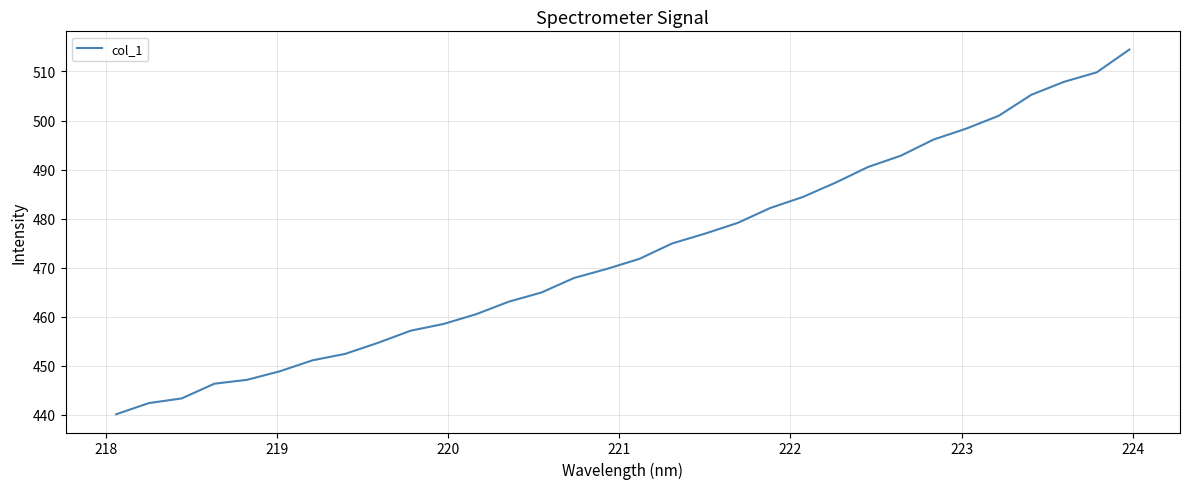

What is the maximum value shown in the chart?

514.5